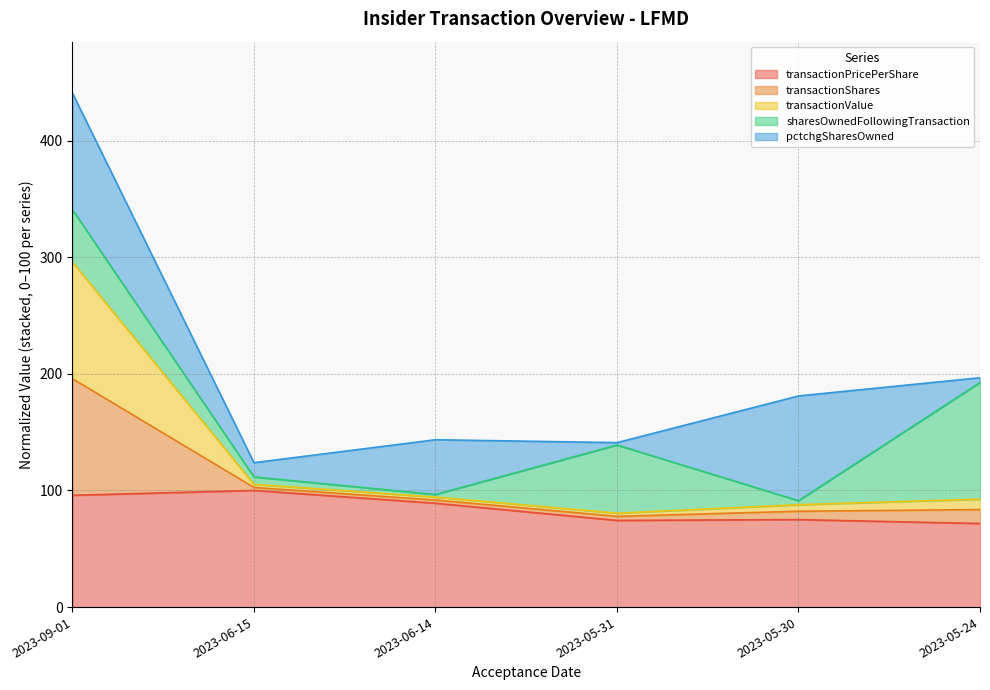

The transactionPricePerShare series shows 115.3 at 2023-05-24. True or false?

False